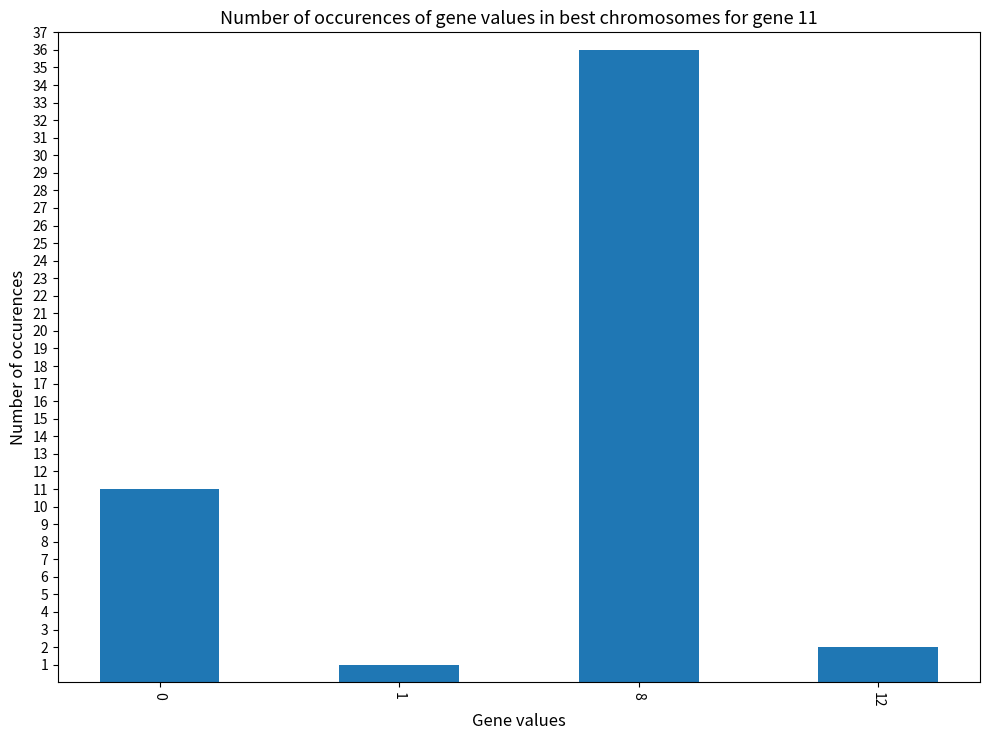

What is the difference between the maximum and minimum values?

35